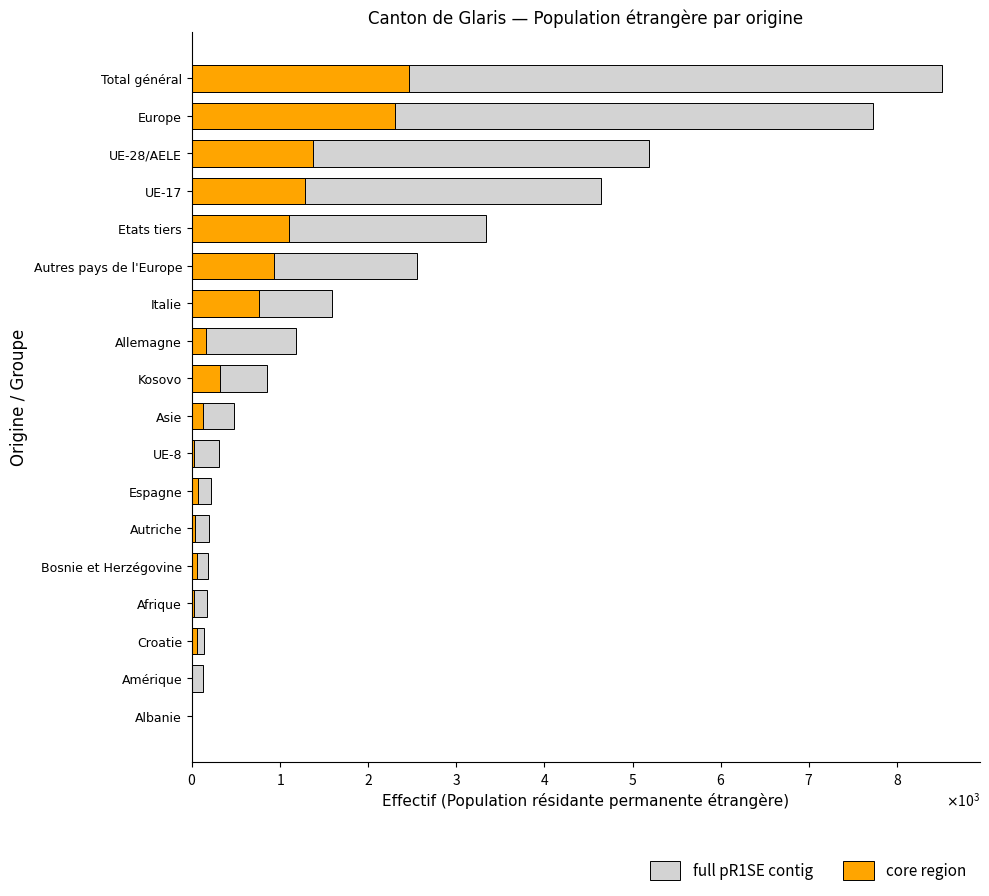

The value of full pR1SE contig at Autriche is 299. True or false?

False